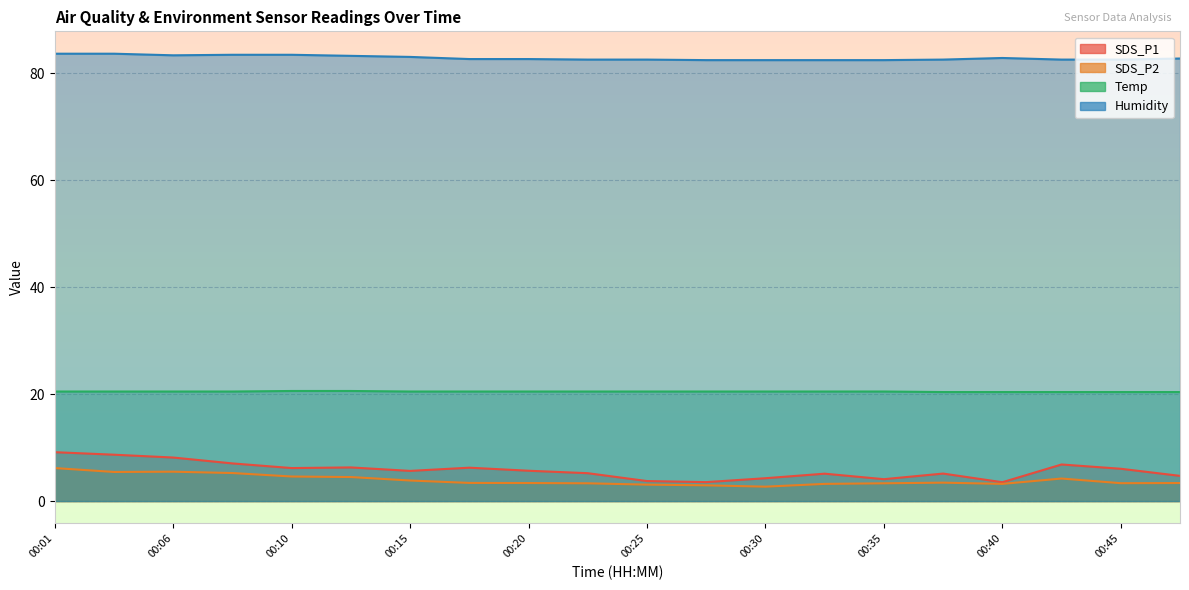

At which category is the sum across all series the highest?

00:01